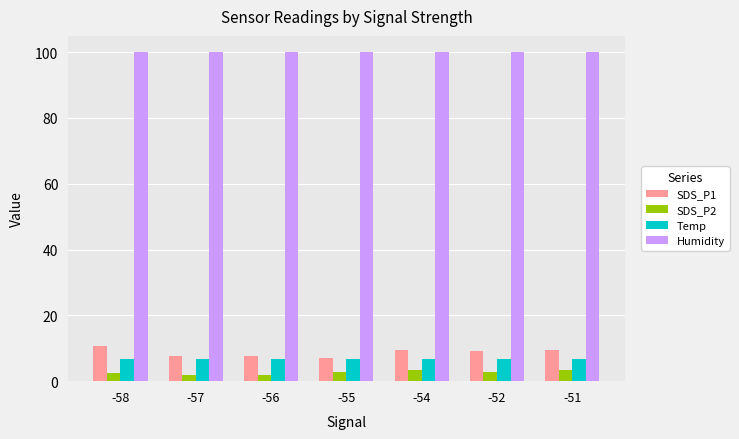

What is the total value across all series at -52?

118.7